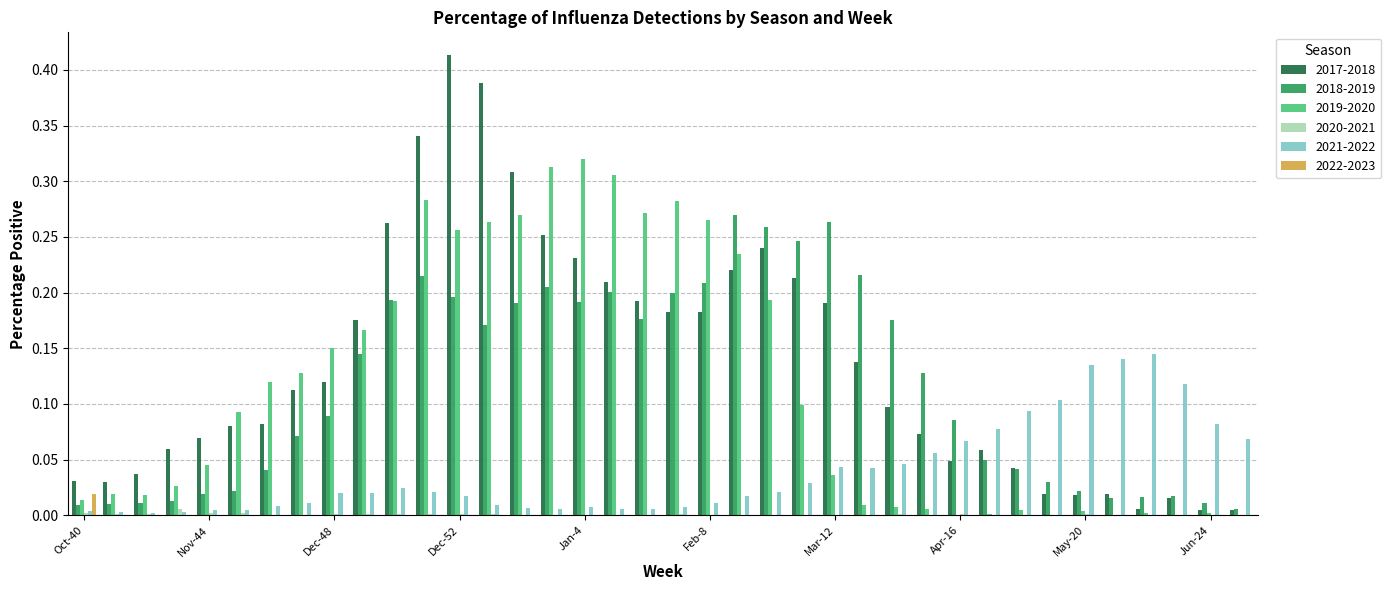

What is the sum of all 2019-2020 values?

4.4